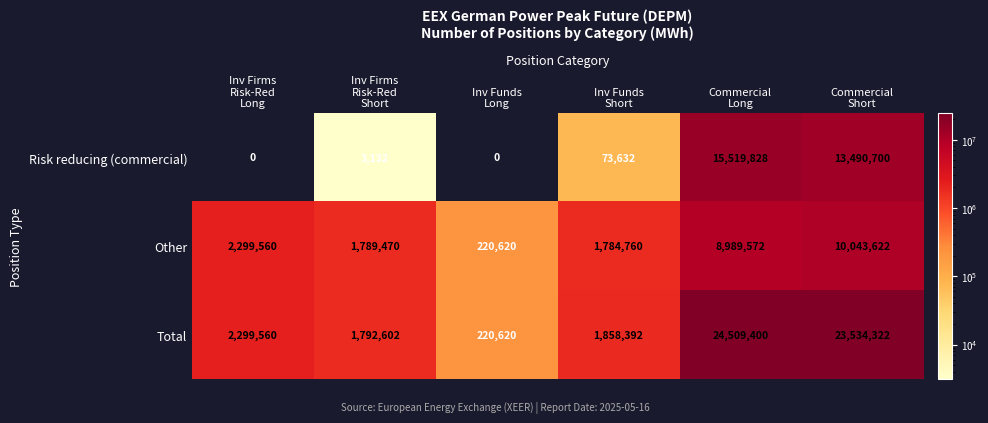

What is the greatest value displayed?

24509400